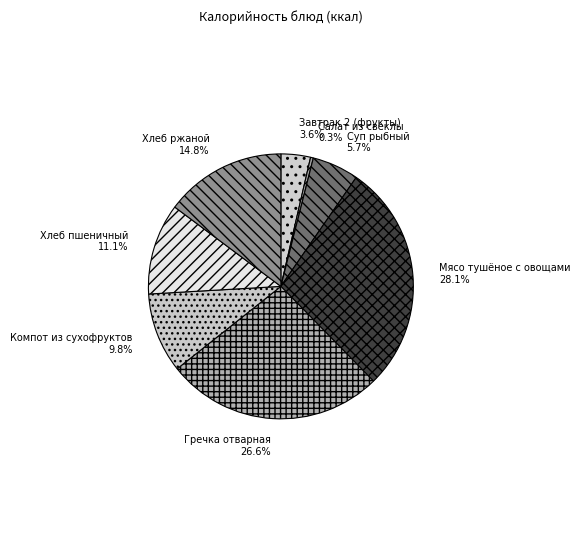

Does Суп рыбный account for over 50% of the chart?

No